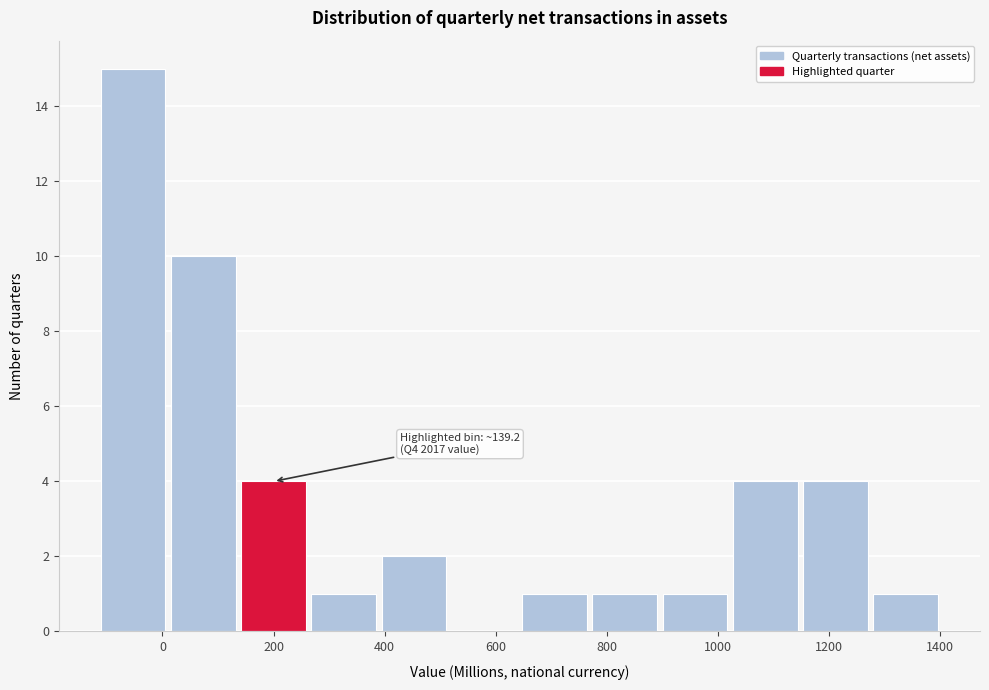

Over which range of the x-axis is the bar tallest?

-120 to 20